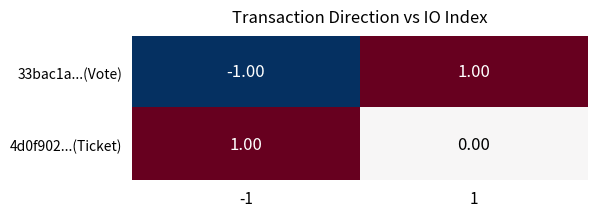

Rank the series at -1 from lowest to highest value.

33bac1a...(Vote), 4d0f902...(Ticket)